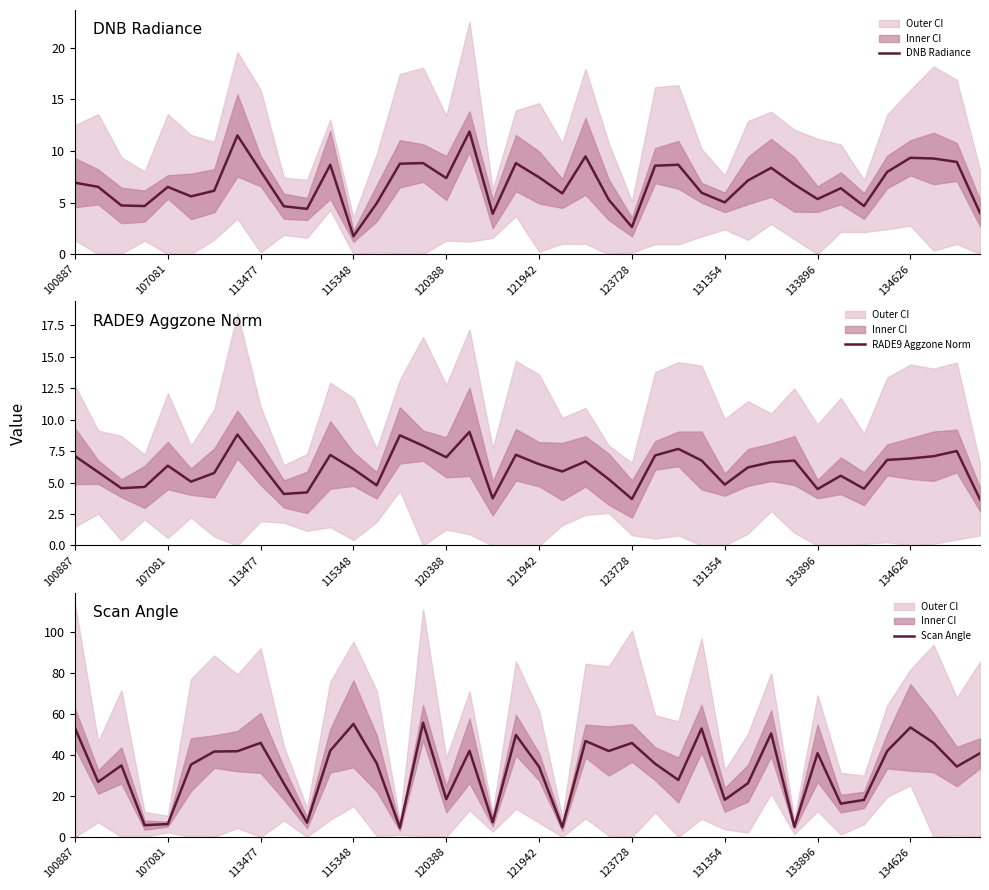

True or false: RADE9 Aggzone Norm has more than 2 interior local peaks.

True